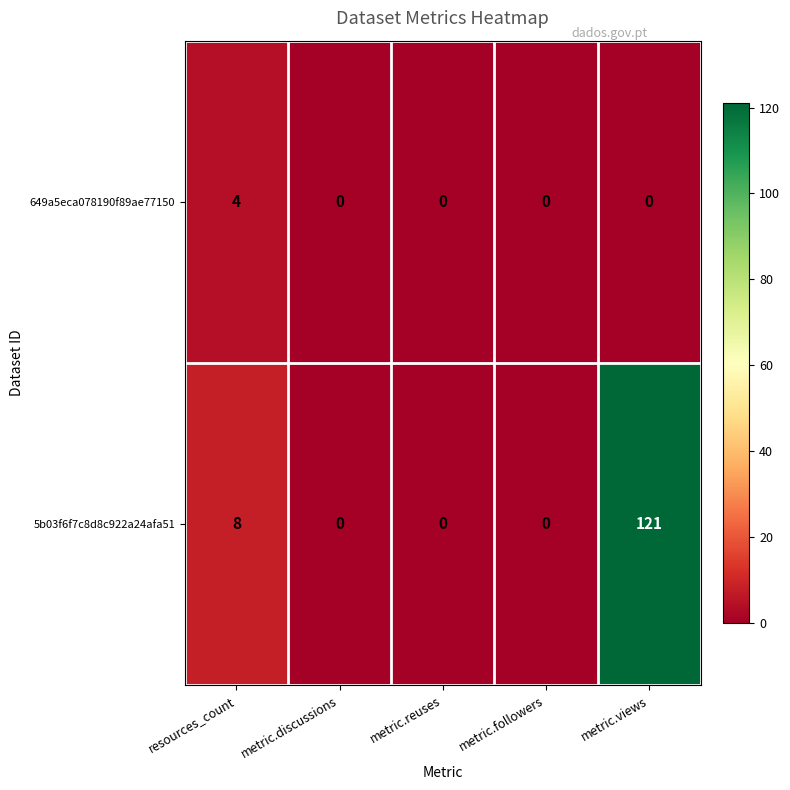

True or false: 5b03f6f7c8d8c922a24afa51 has a value of -59 at metric.discussions.

False